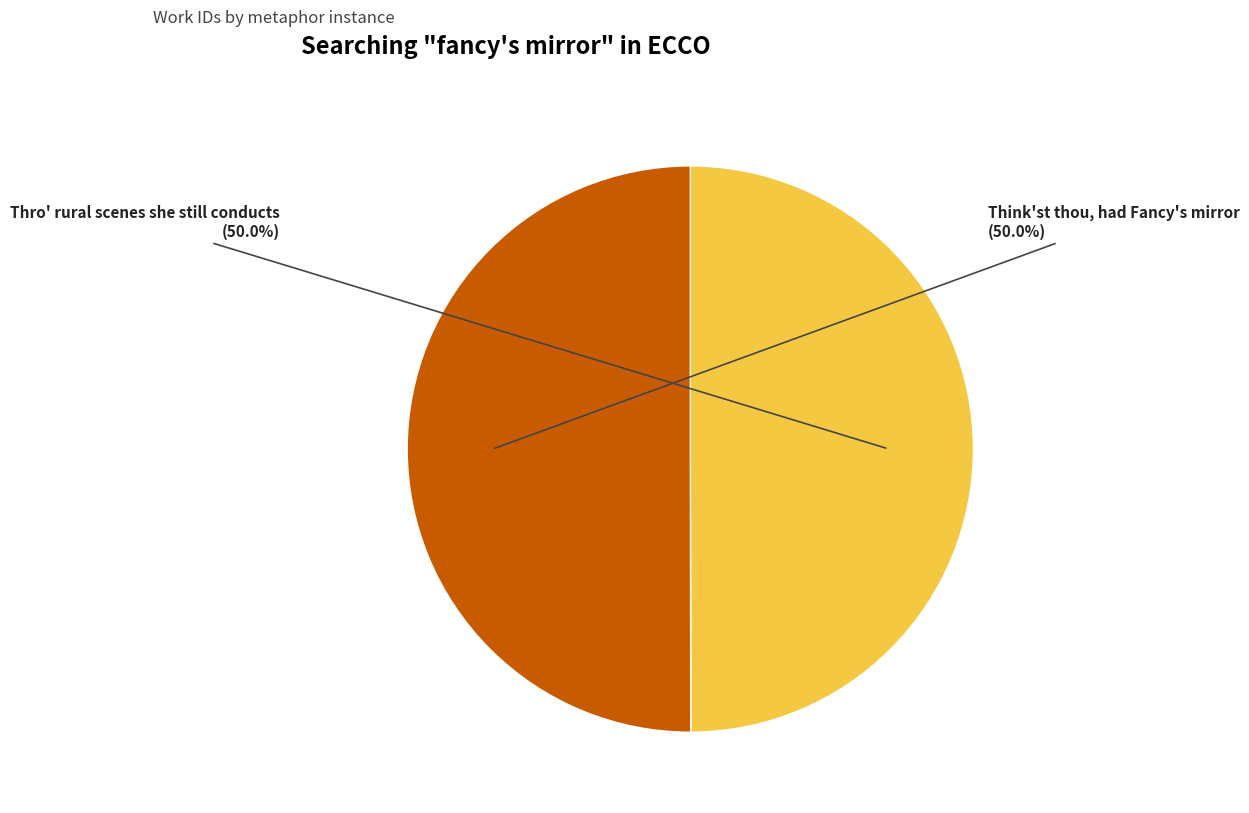

How many slices are in this pie chart?

2